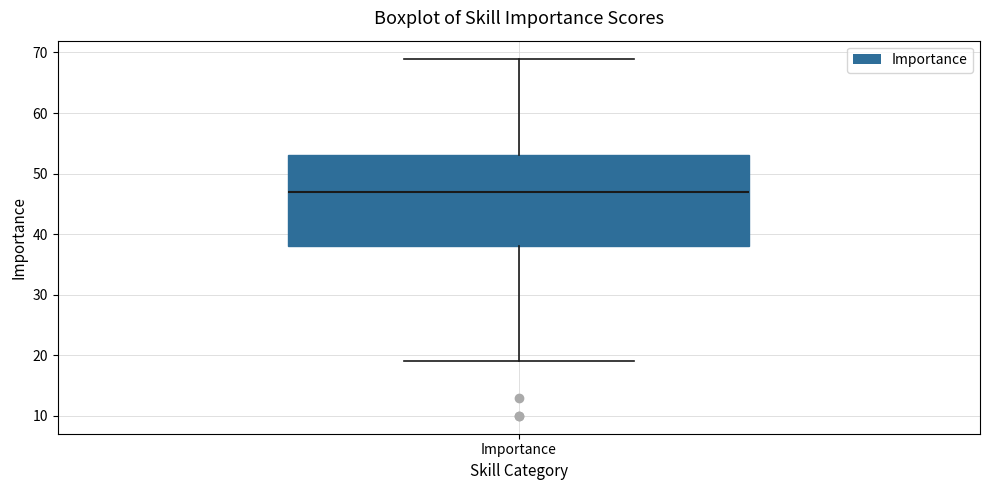

Transcribe this box plot: give where the median line is, the range the box spans, and where the two whiskers end, as read against the y-axis. The values are not printed on the chart, so give them approximately, as read against the axis.

median 47, box 38 to 53, whiskers 19 to 69